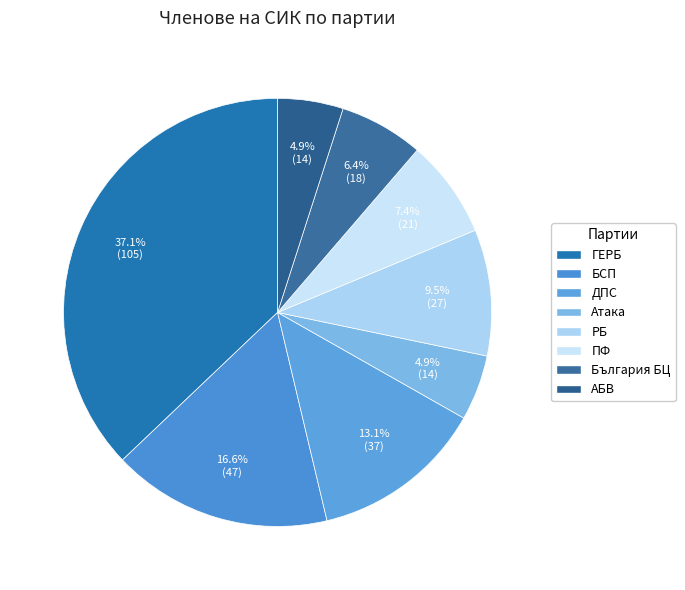

To the nearest percent, what is the difference between the ПФ and Атака slice percentages?

2%